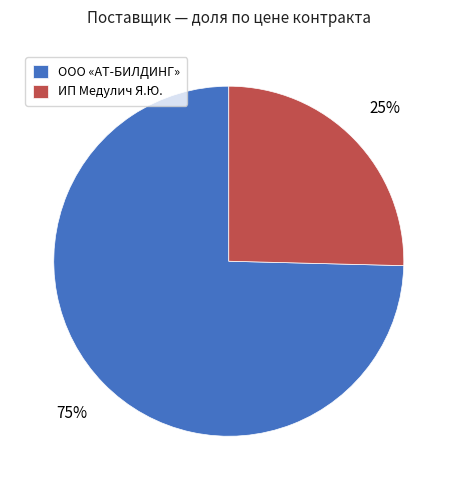

Which slice is the largest?

ООО «АТ-БИЛДИНГ»